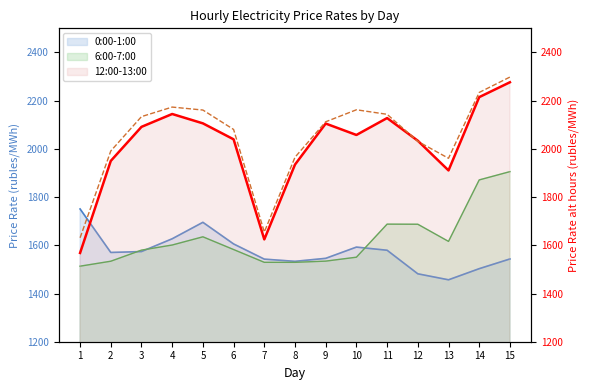

At which label does 18:00-19:00 first exceed 2112?

3